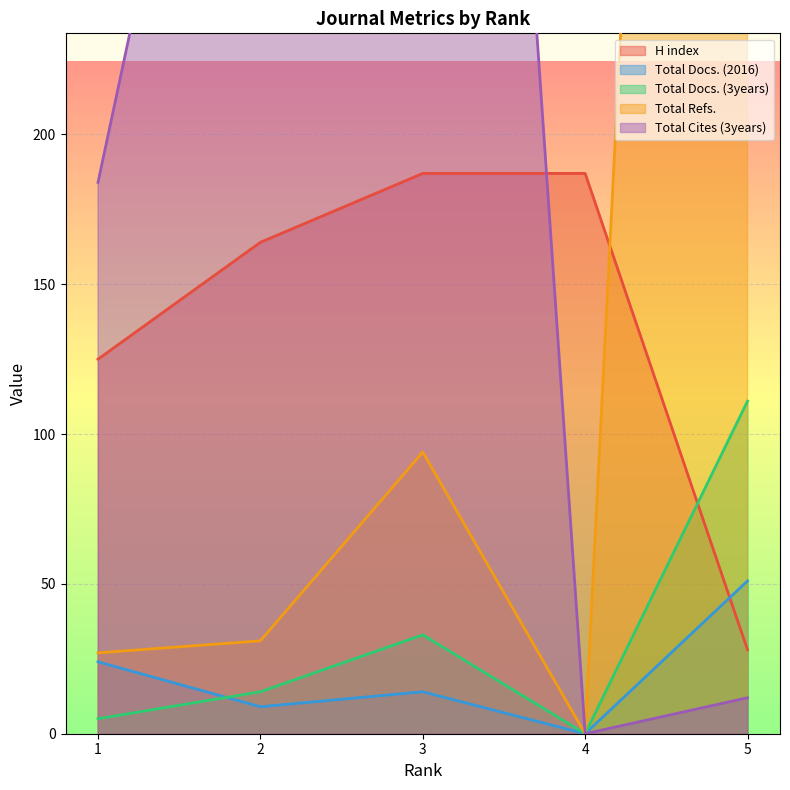

What is the value of the Total Cites (3years) point at the 2nd from the left?

438